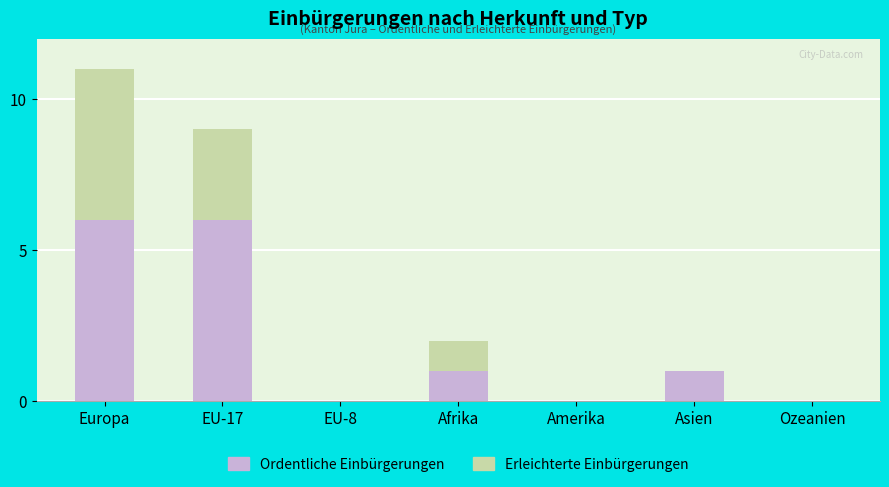

Is it true that Ordentliche Einbürgerungen equals 6 at Europa?

True